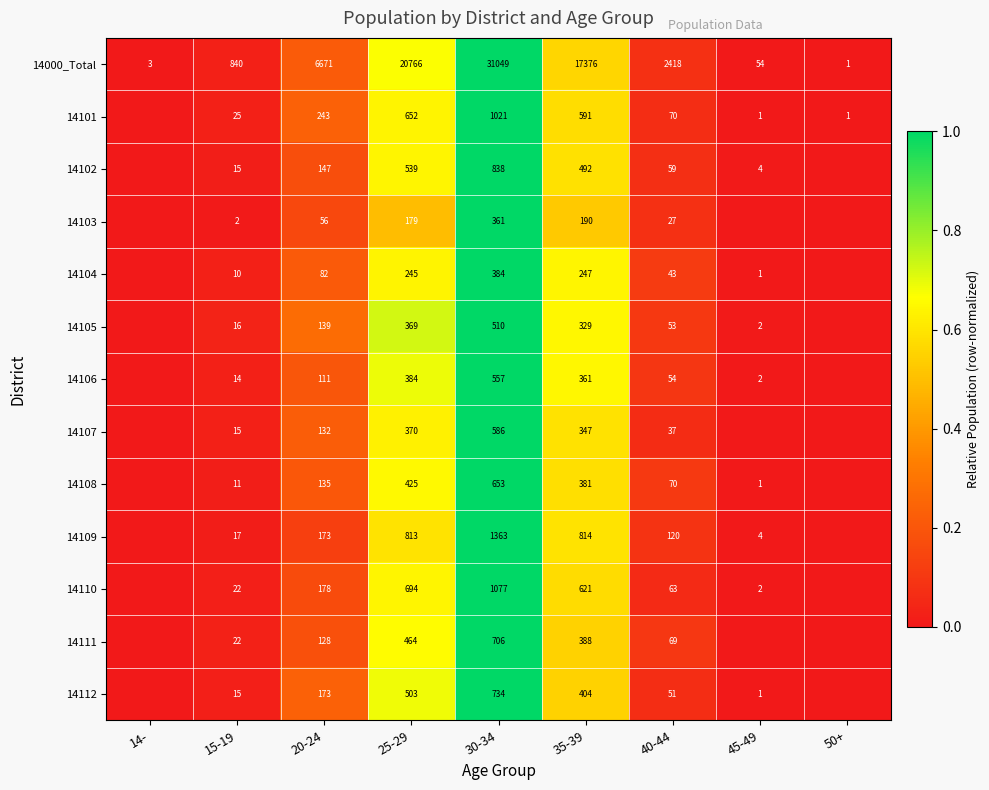

At 25-29, list the series in order from largest to smallest.

14000_Total, 14109, 14110, 14101, 14102, 14112, 14111, 14108, 14106, 14107, 14105, 14104, 14103